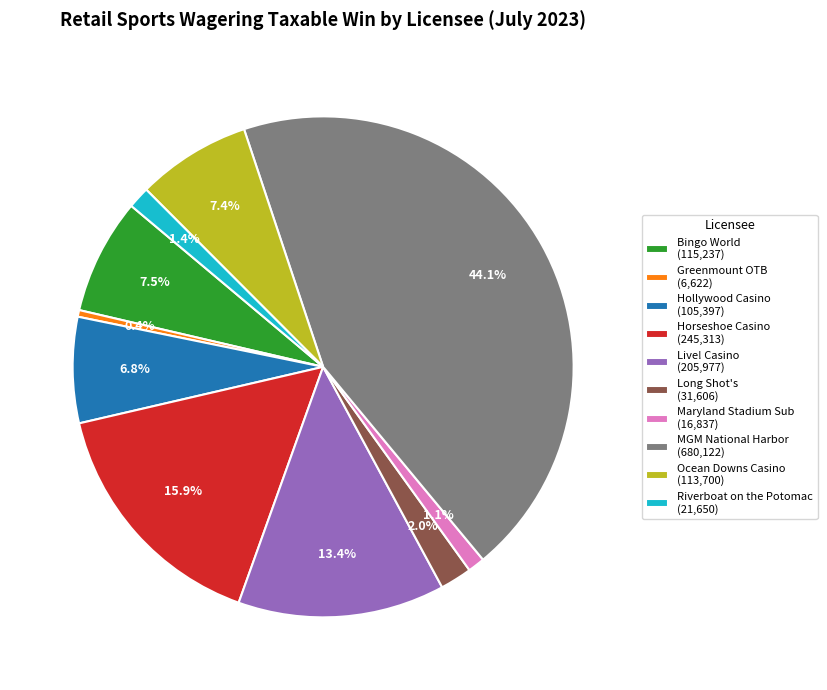

To the nearest percent, what is the difference between the largest and smallest slice percentages?

44%